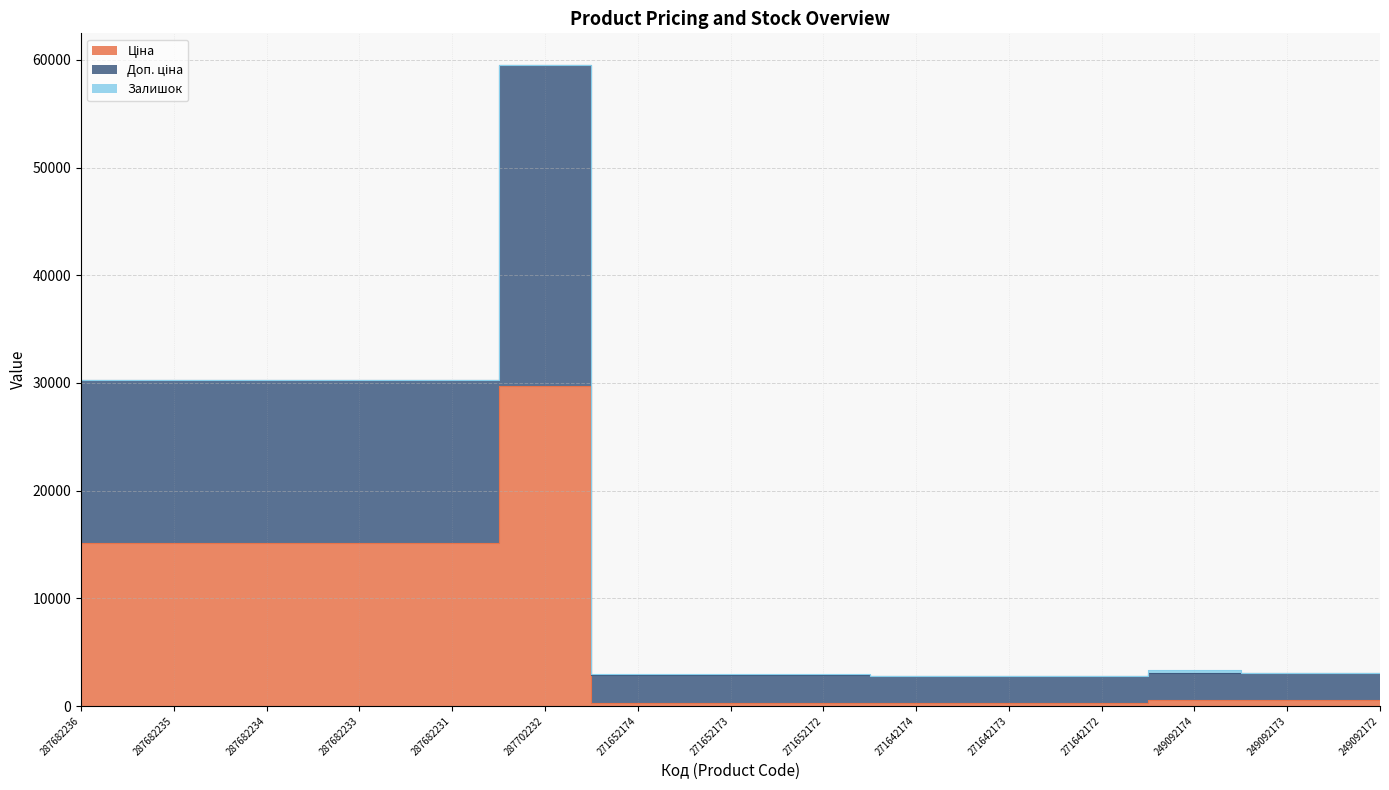

What is the difference between the maximum and minimum values in the Ціна series?

29437.0